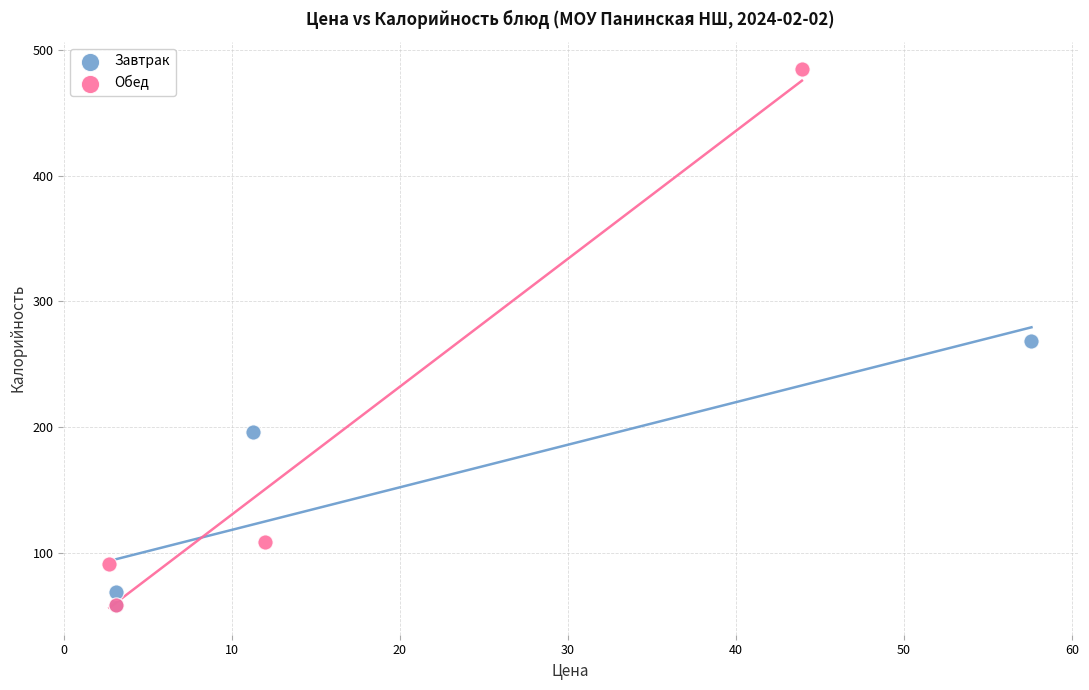

Which series reaches the maximum Y coordinate?

Обед